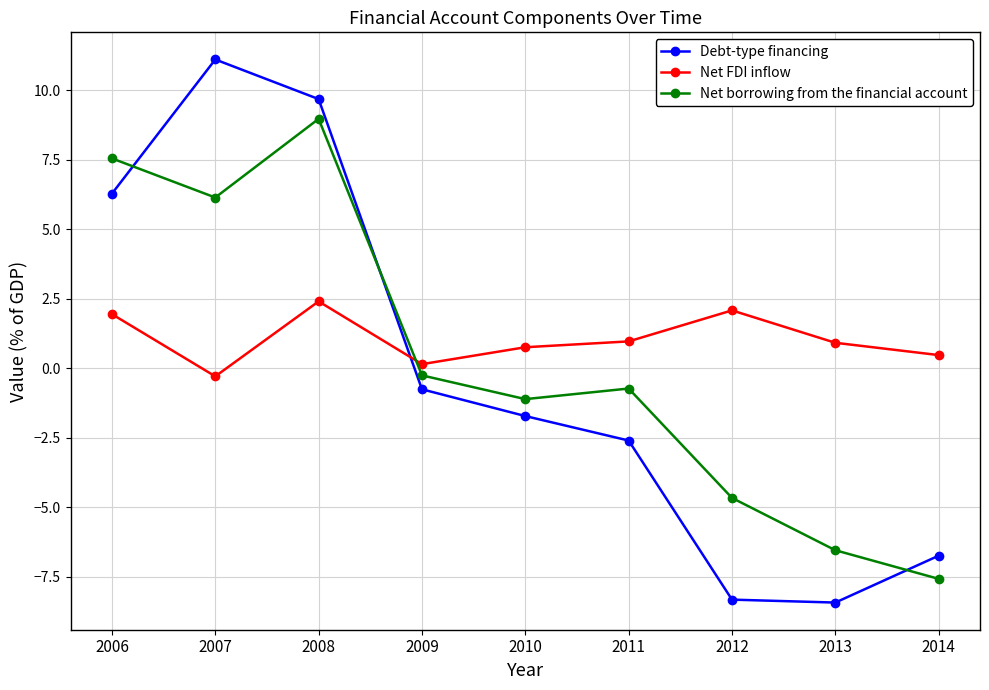

What is the spread (max minus min) of values at 2009?

0.9